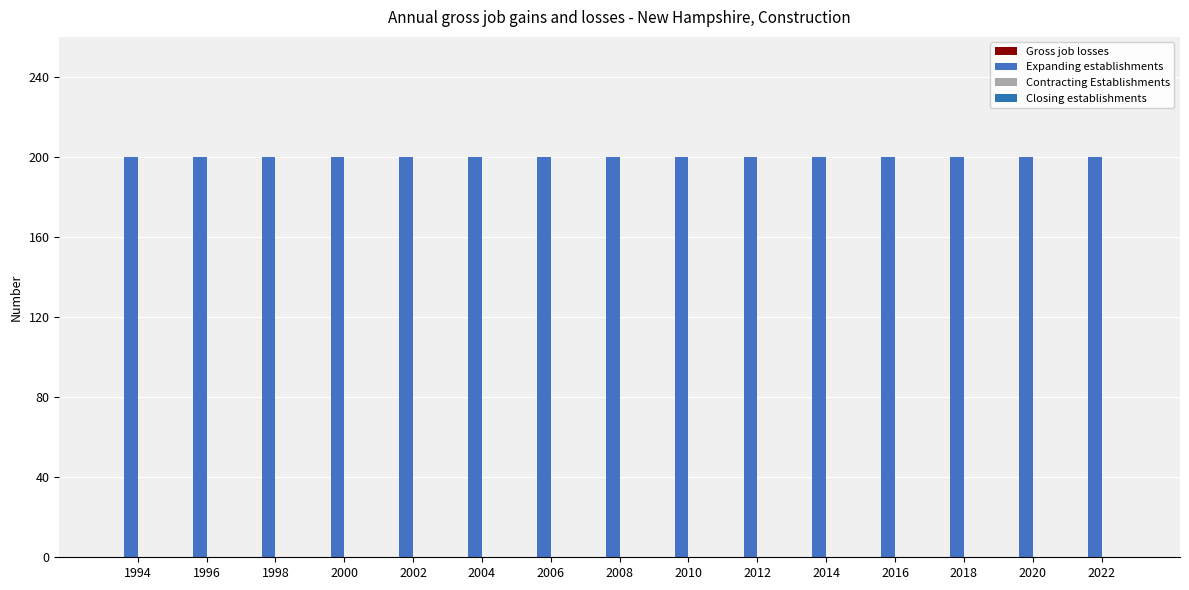

What are all the series names shown in the legend?

Gross job losses, Expanding establishments, Contracting Establishments, Closing establishments